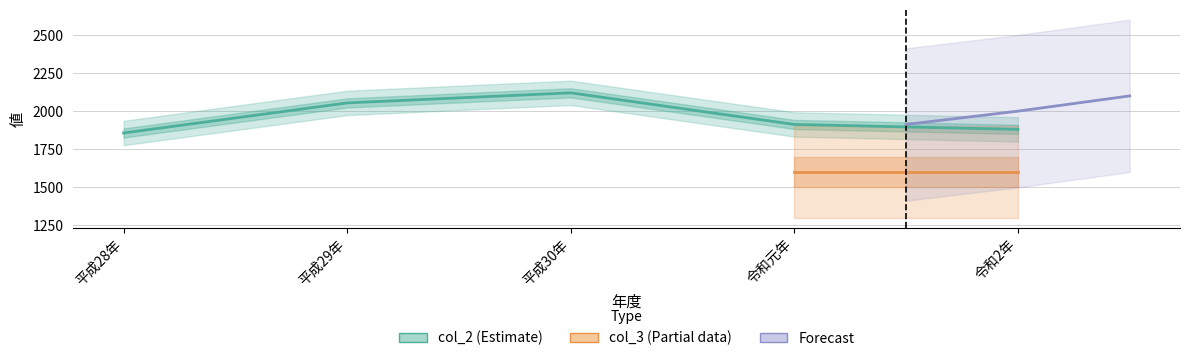

Count the number of values greater than 1912.

3